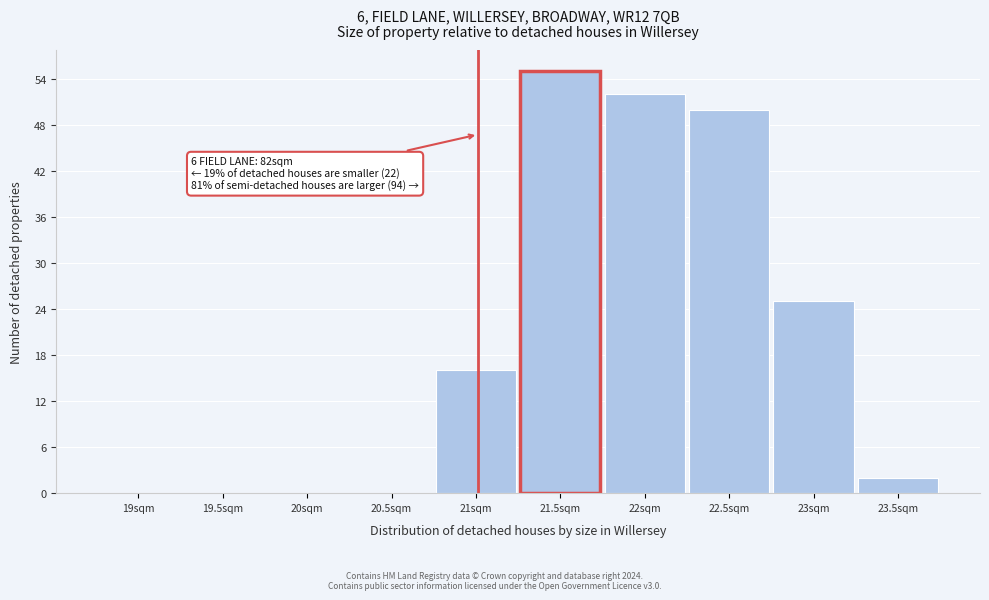

Reading left to right, extract all data points from this chart.

19sqm=0	19.5sqm=0	20sqm=0	20.5sqm=0	21sqm=16	21.5sqm=55	22sqm=52	22.5sqm=50	23sqm=25	23.5sqm=2